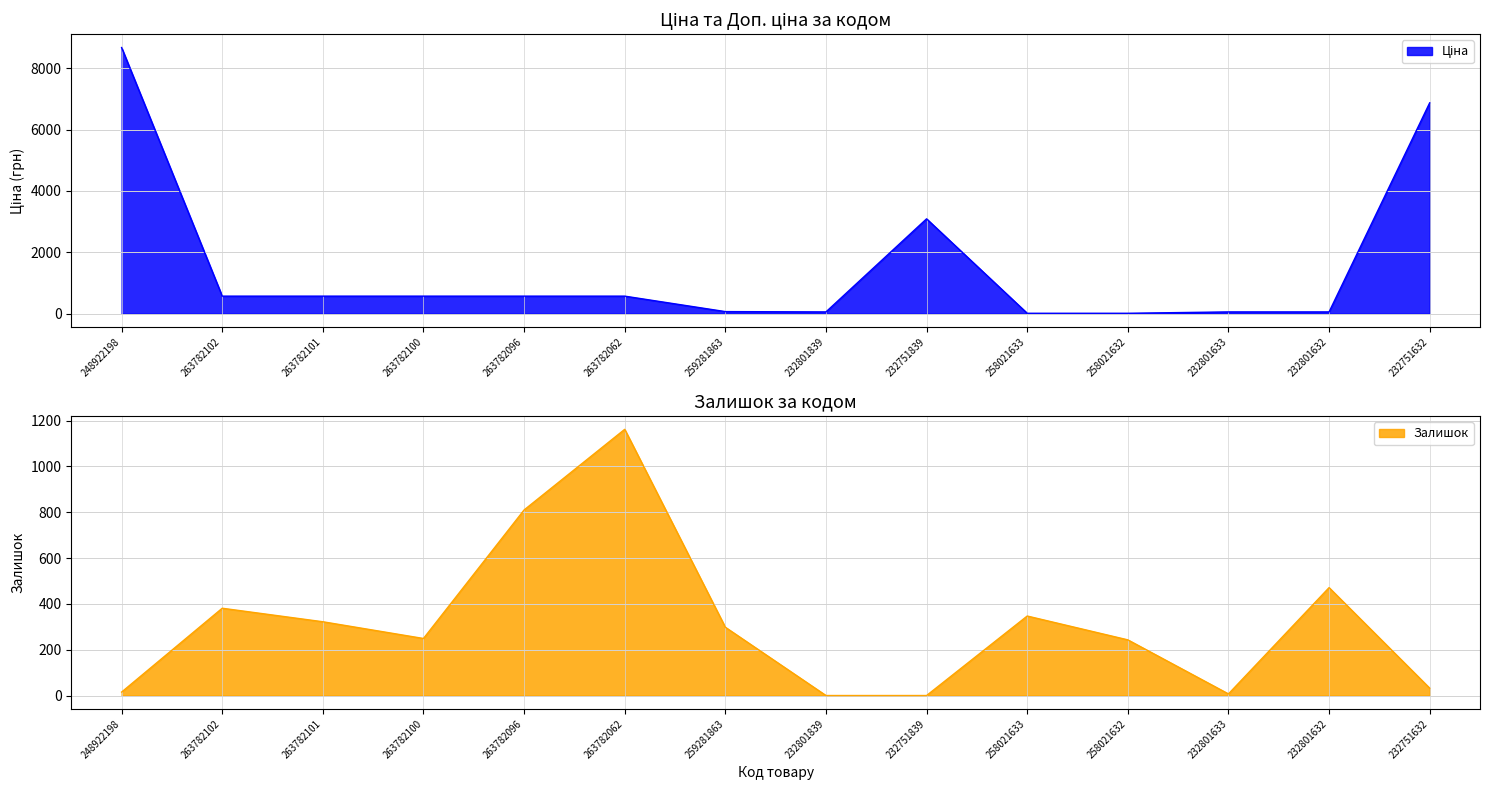

How many values in Залишок are above zero?

12